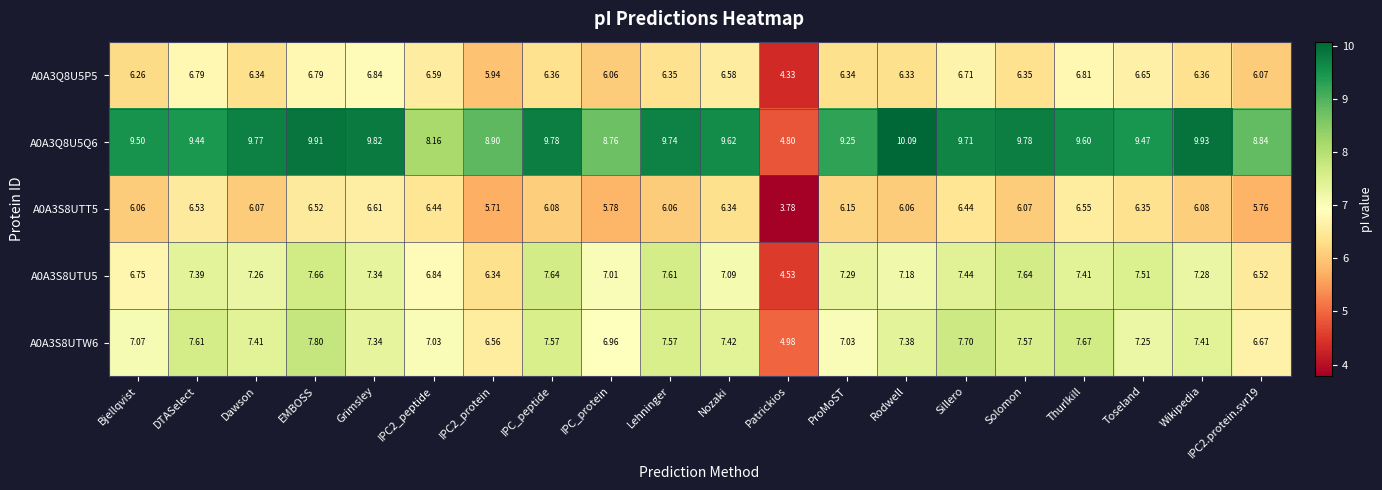

How many values in the A0A3S8UTW6 series exceed 7?

16